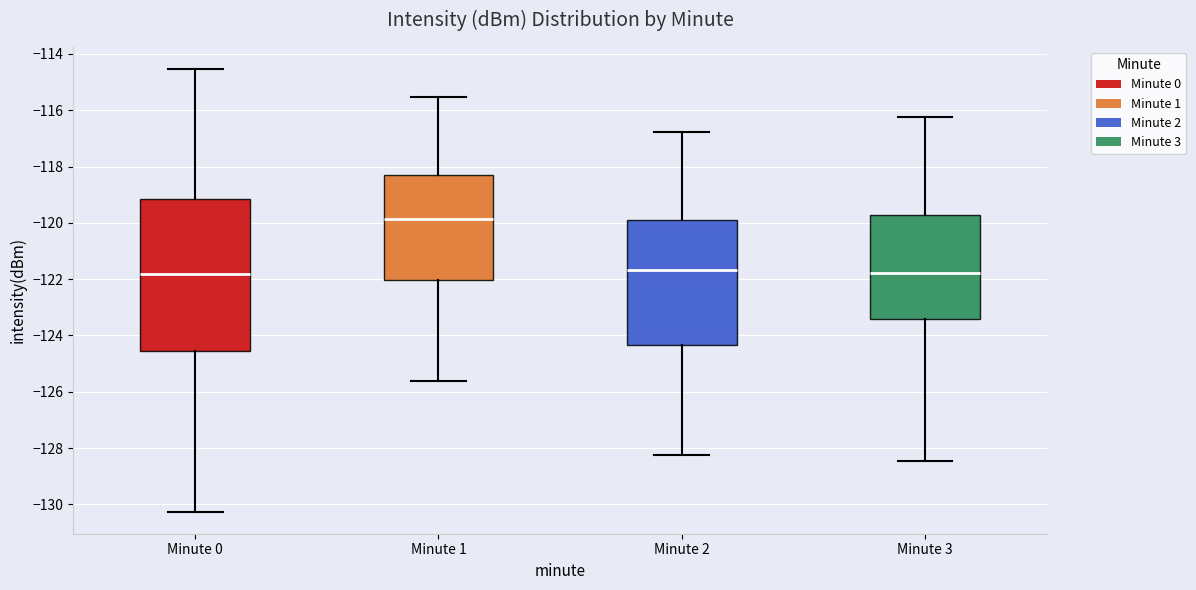

Reading left to right, transcribe this box plot: for each box, give where its median line is, the range the box spans, and where its two whiskers end, as read against the y-axis. The values are not printed on the chart, so give them approximately, as read against the axis.

Minute 0: median -121.8, box -124.6 to -119.2, whiskers -130.2 to -114.6
Minute 1: median -119.8, box -122.0 to -118.2, whiskers -125.6 to -115.6
Minute 2: median -121.6, box -124.4 to -120.0, whiskers -128.2 to -116.8
Minute 3: median -121.8, box -123.4 to -119.8, whiskers -128.4 to -116.2